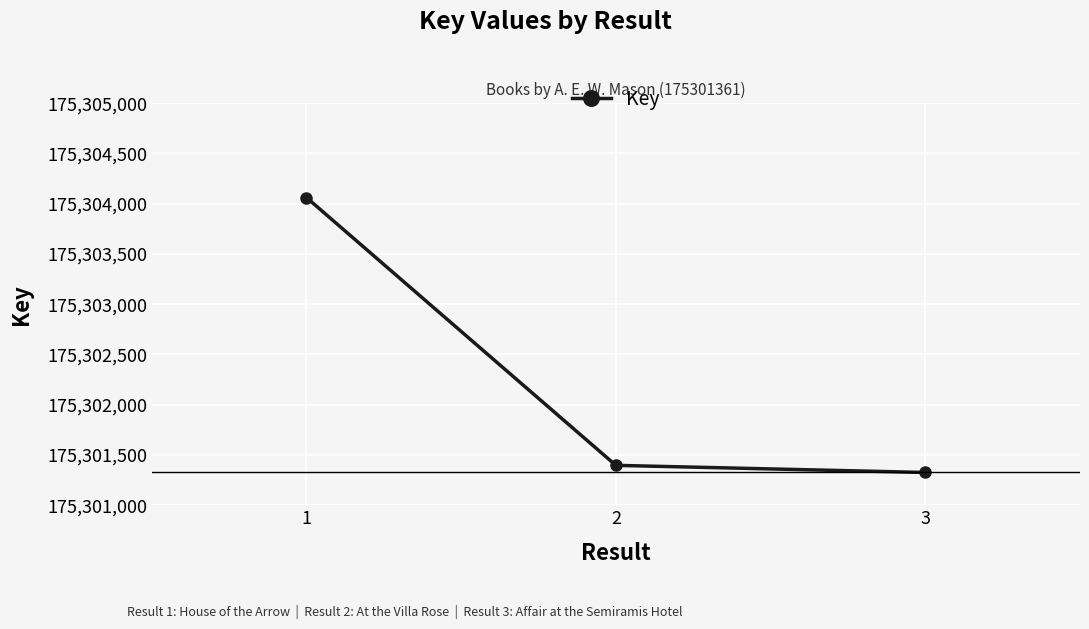

How many values are below 175301397?

1